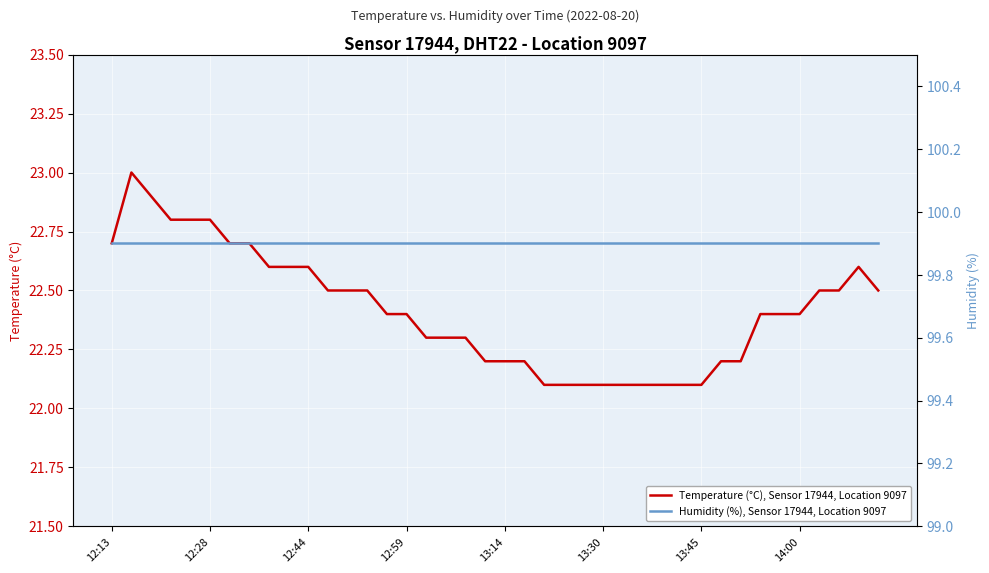

Is it true that Humidity (%), Sensor 17944, Location 9097 equals 99.9 at 26?

True